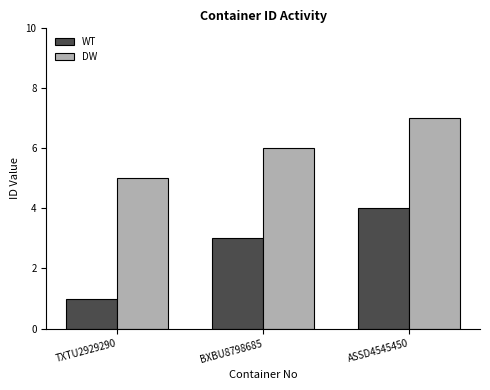

What is the total value across all series at BXBU8798685?

9